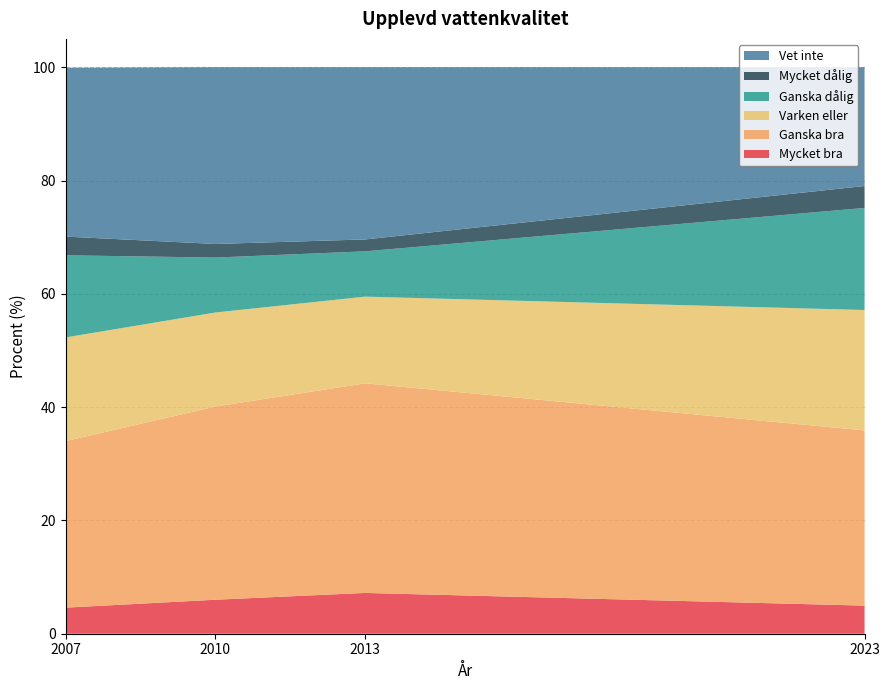

Reading right to left, extract all data points from this chart.

Mycket bra: 5.0	7.2	6.0	4.6
Ganska bra: 30.9	37.0	34.1	29.4
Varken eller: 21.2	15.3	16.6	18.3
Ganska dålig: 18.0	8.0	9.7	14.5
Mycket dålig: 3.9	2.1	2.4	3.3
Vet inte: 21.0	30.4	31.2	29.8